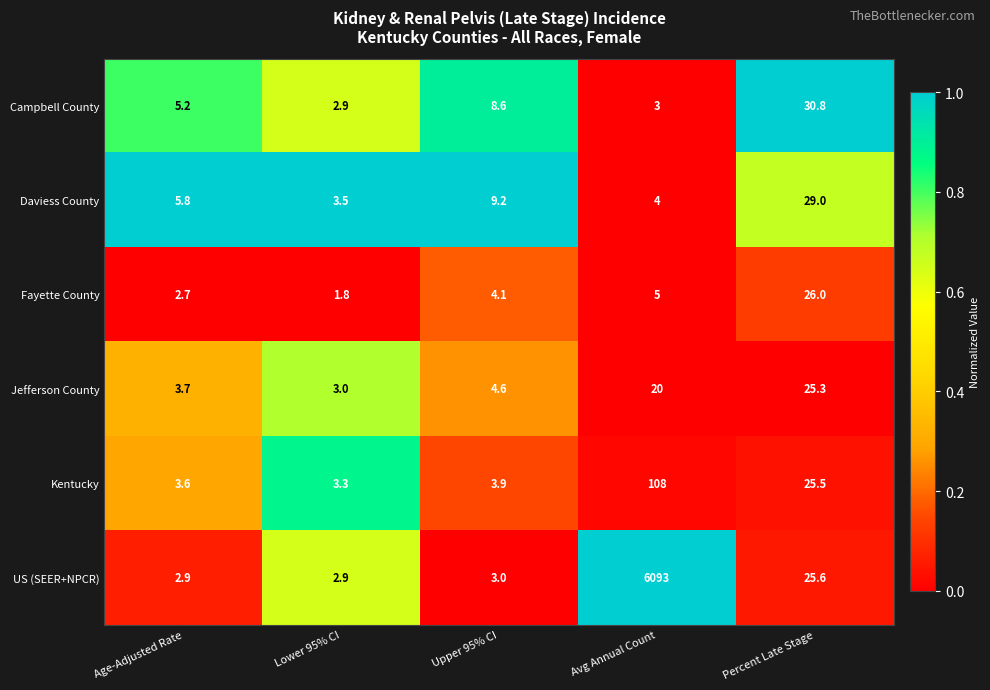

True or false: Fayette County has a value of 4.1 at Upper 95% CI.

True